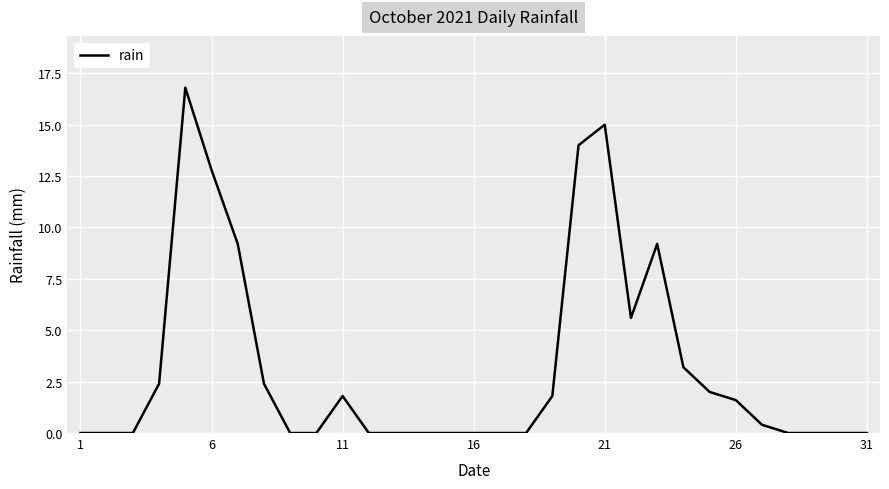

Reading right to left, list all the values displayed in this chart.

0.0	0.0	0.0	0.0	0.4	1.6	2.0	3.2	9.2	5.6	15.0	14.0	1.8	0.0	0.0	0.0	0.0	0.0	0.0	0.0	1.8	0.0	0.0	2.4	9.2	12.8	16.8	2.4	0.0	0.0	0.0